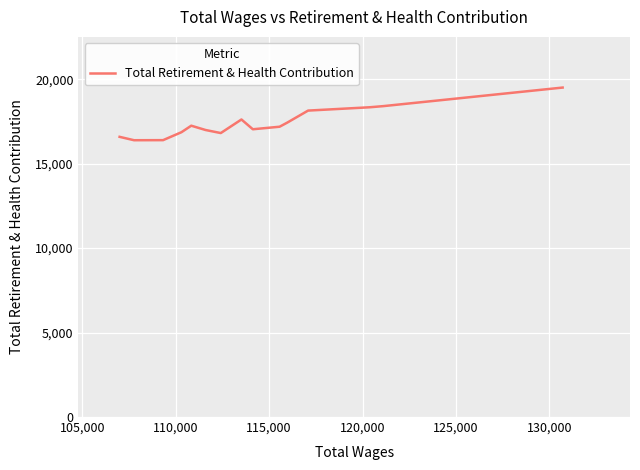

What is the difference between the maximum and minimum values?

3117.5